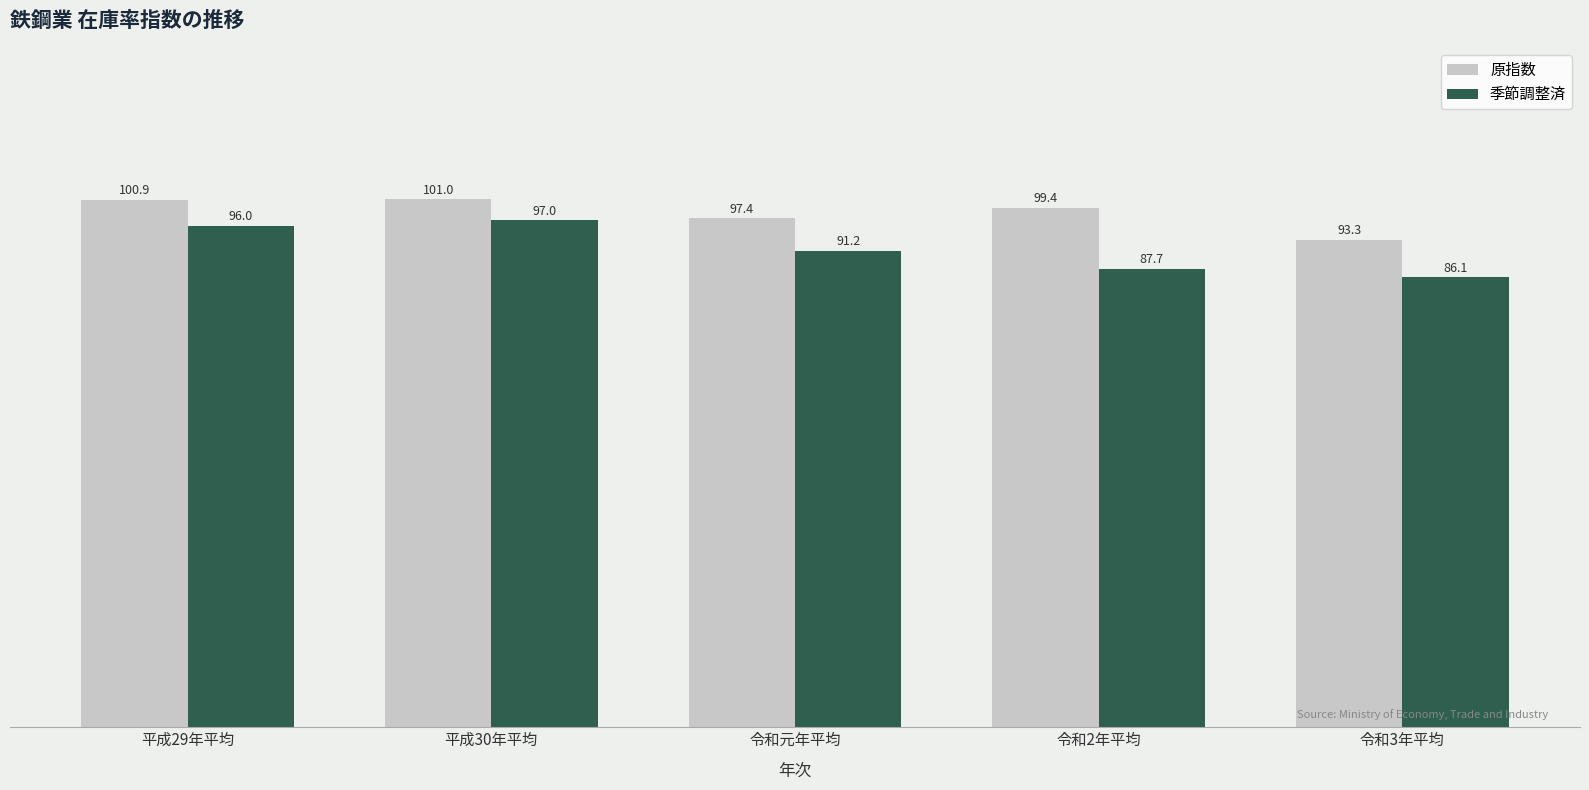

How many values in the 原指数 series exceed 99?

3